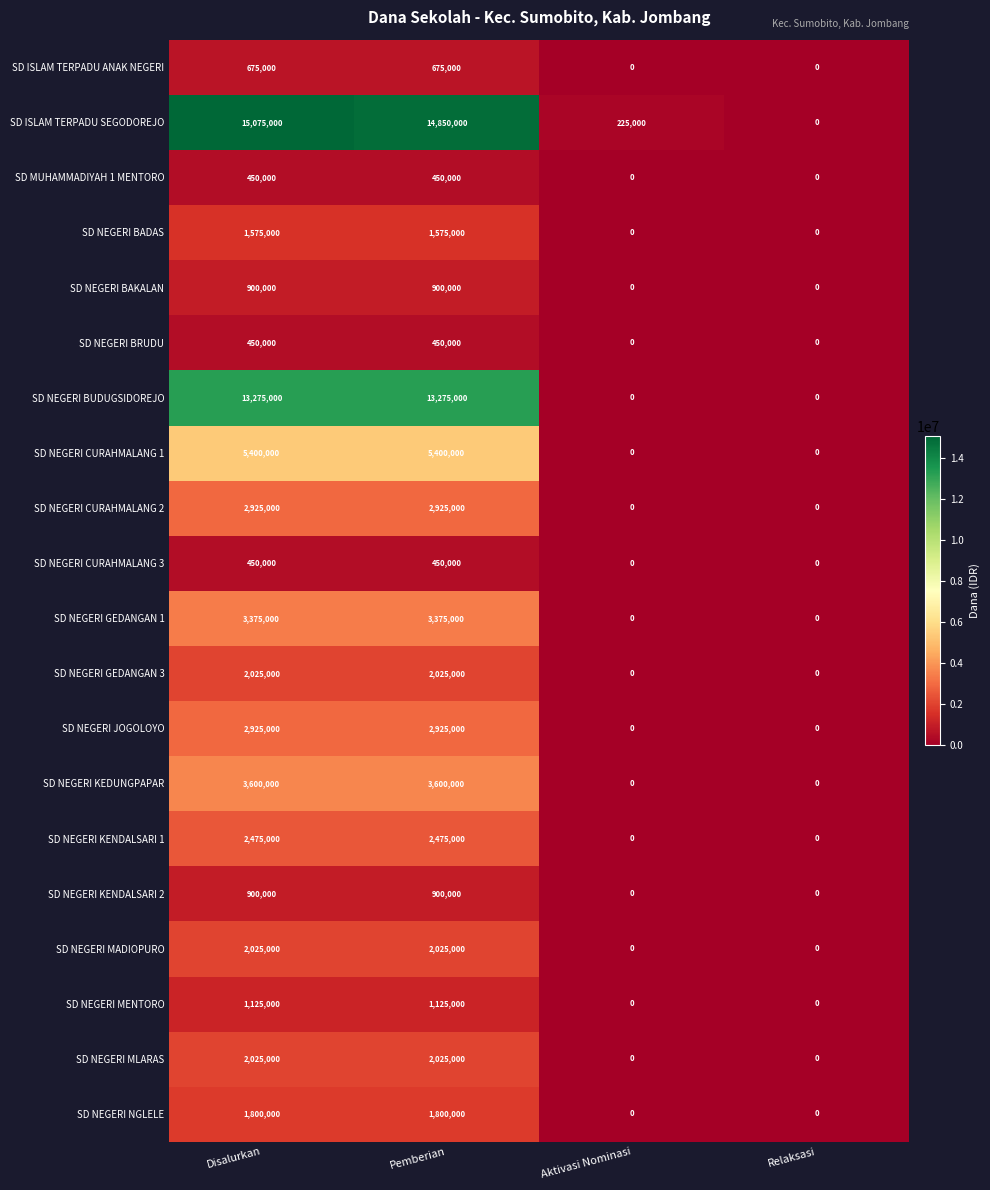

Is the value of SD NEGERI BAKALAN at Pemberian greater than the value of SD NEGERI MENTORO at Relaksasi?

Yes